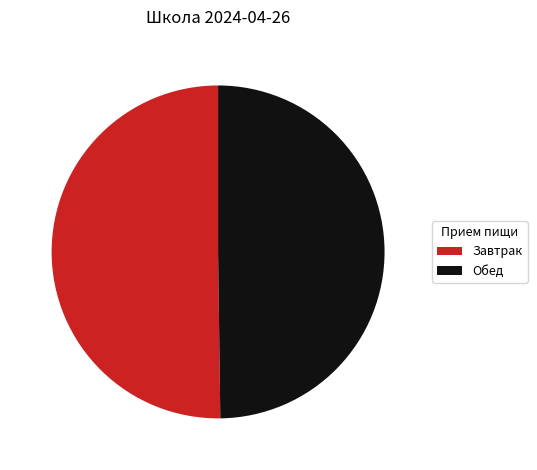

Is it true that Завтрак is 37% of the pie?

False